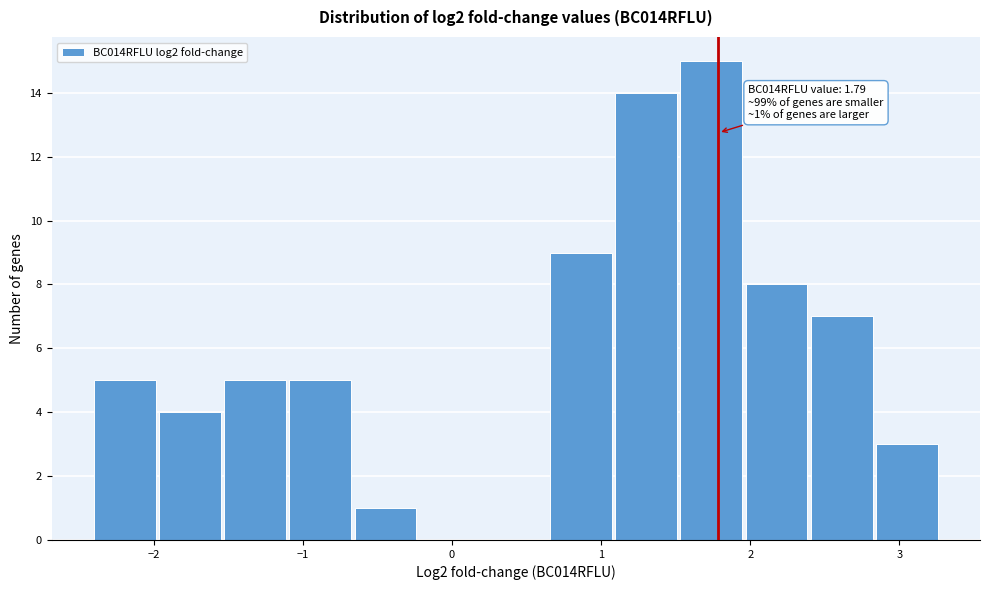

Which range on the x-axis has the tallest bar?

1.5 to 2.0